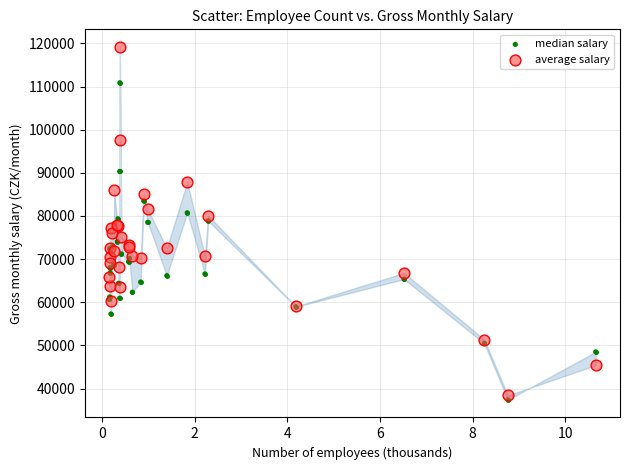

Which series contains the highest Y value?

average salary